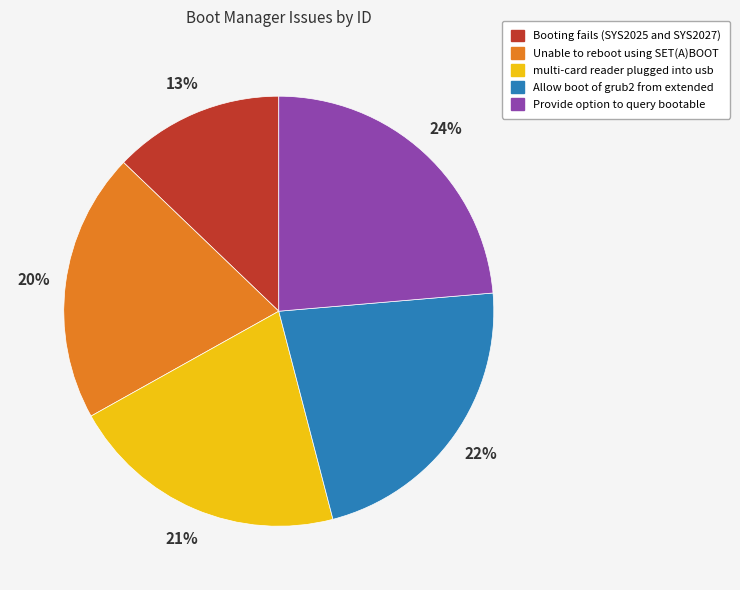

How many segments does this pie chart have?

5